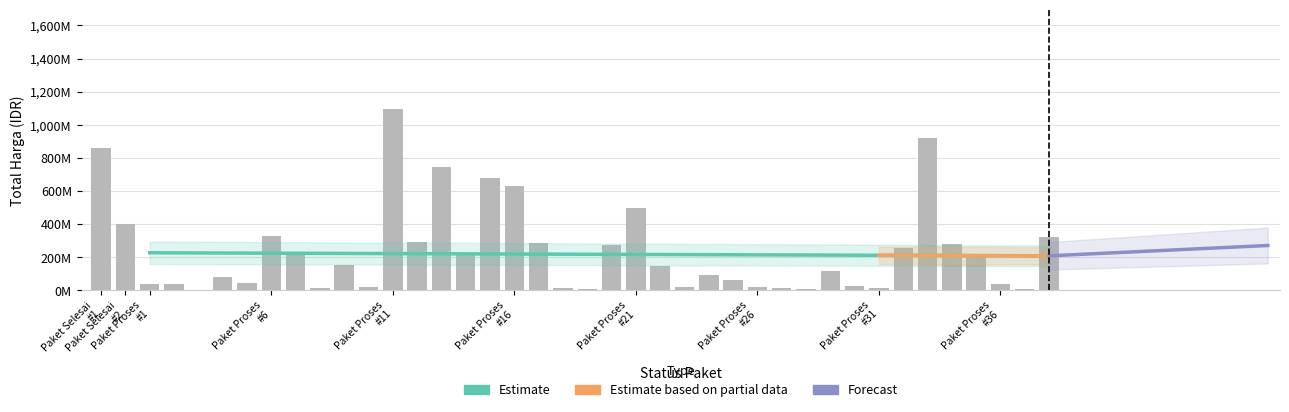

What is the difference between the maximum and minimum values?

1091167000